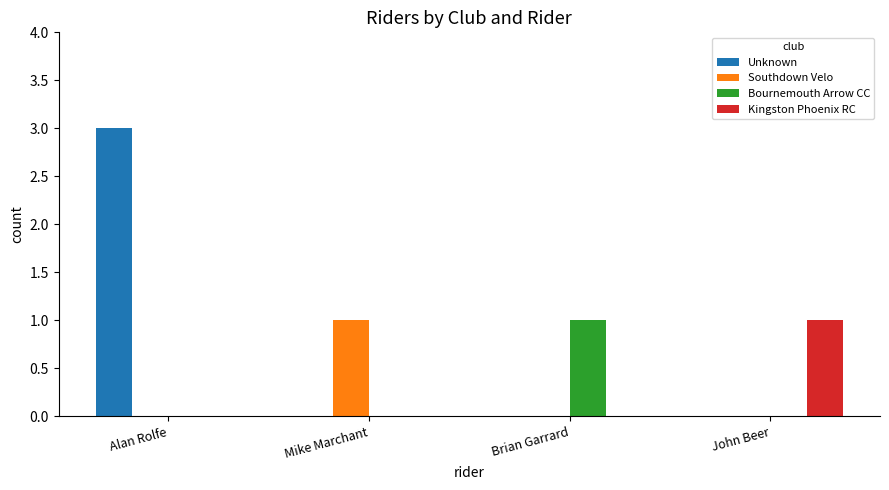

Which label corresponds to the largest value in the chart?

Alan Rolfe